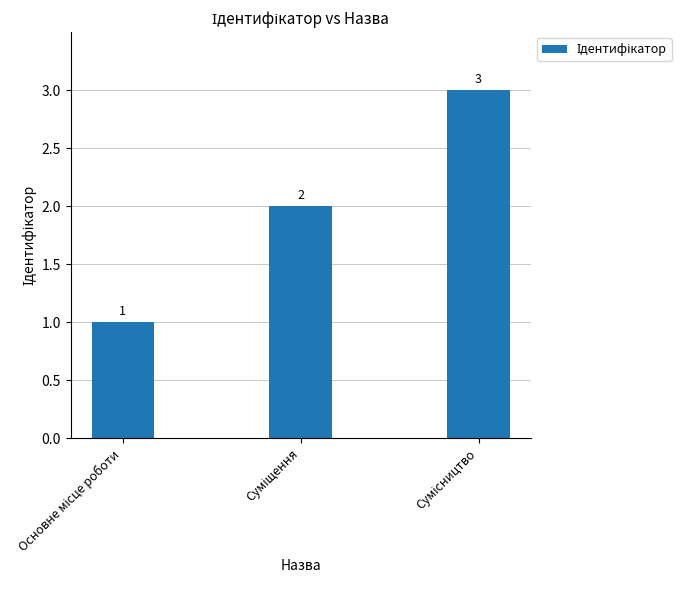

What is the value of the 1st bar from the left?

1